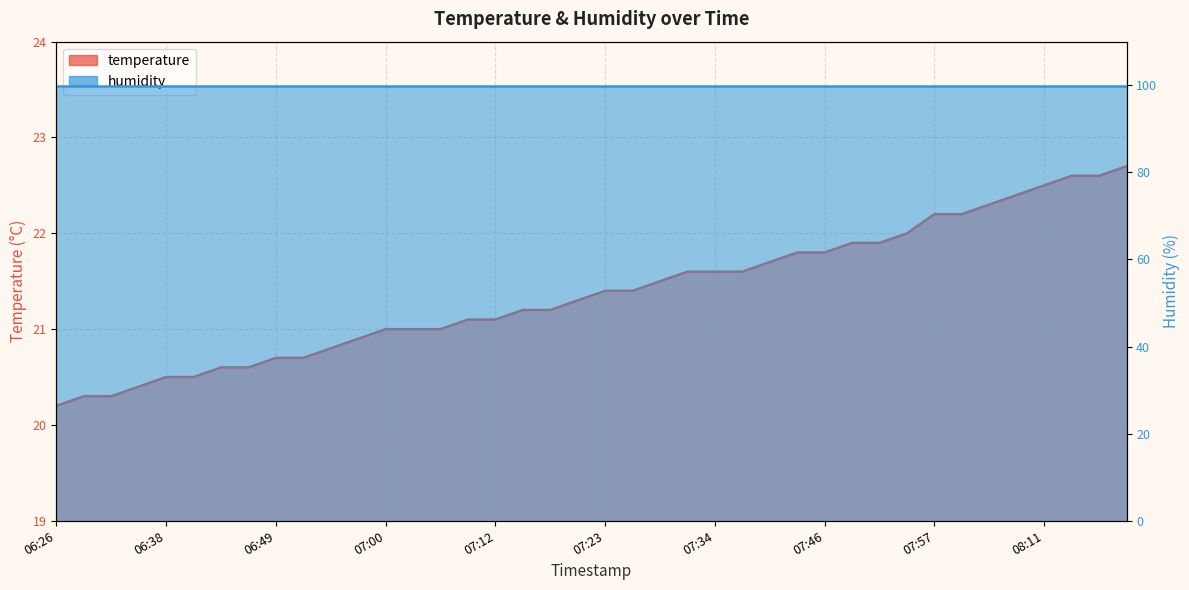

Reading left to right, extract all data points from this chart.

06:26=20.2	06:29=20.3	06:32=20.3	06:35=20.4	06:38=20.5	06:40=20.5	06:43=20.6	06:46=20.6	06:49=20.7	06:52=20.7	06:55=20.8	06:57=20.9	07:00=21.0	07:03=21.0	07:06=21.0	07:09=21.1	07:12=21.1	07:14=21.2	07:17=21.2	07:20=21.3	07:23=21.4	07:26=21.4	07:29=21.5	07:31=21.6	07:34=21.6	07:37=21.6	07:40=21.7	07:43=21.8	07:46=21.8	07:49=21.9	07:51=21.9	07:54=22.0	07:57=22.2	08:03=22.2	08:06=22.3	08:08=22.4	08:11=22.5	08:14=22.6	08:17=22.6	08:20=22.7